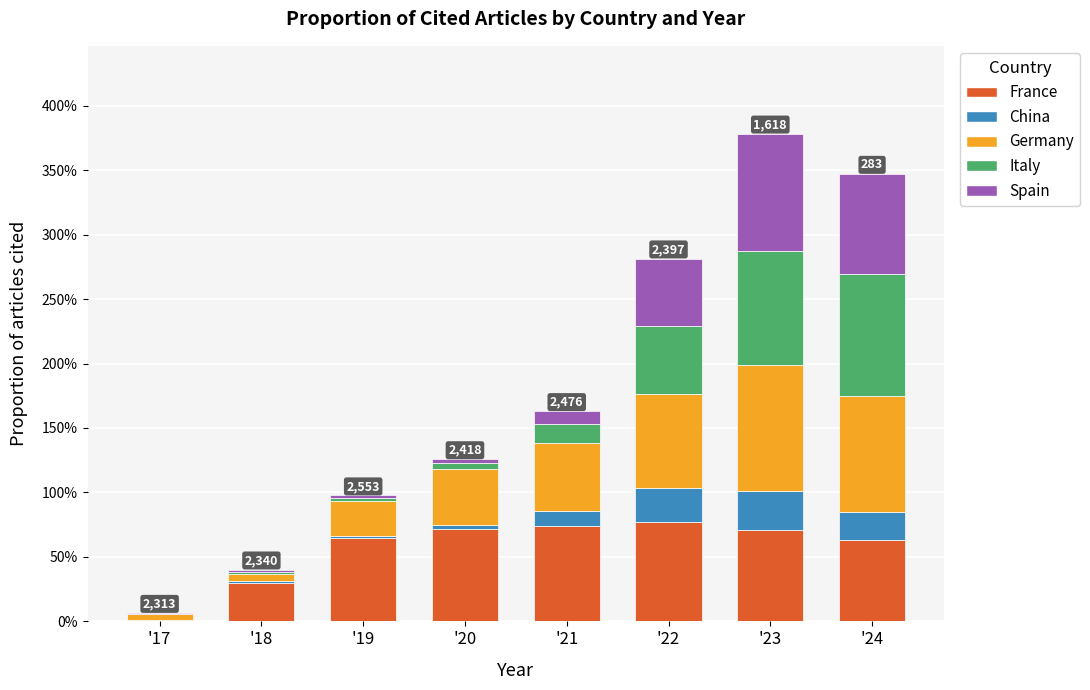

Which series has the largest total across all categories?

France